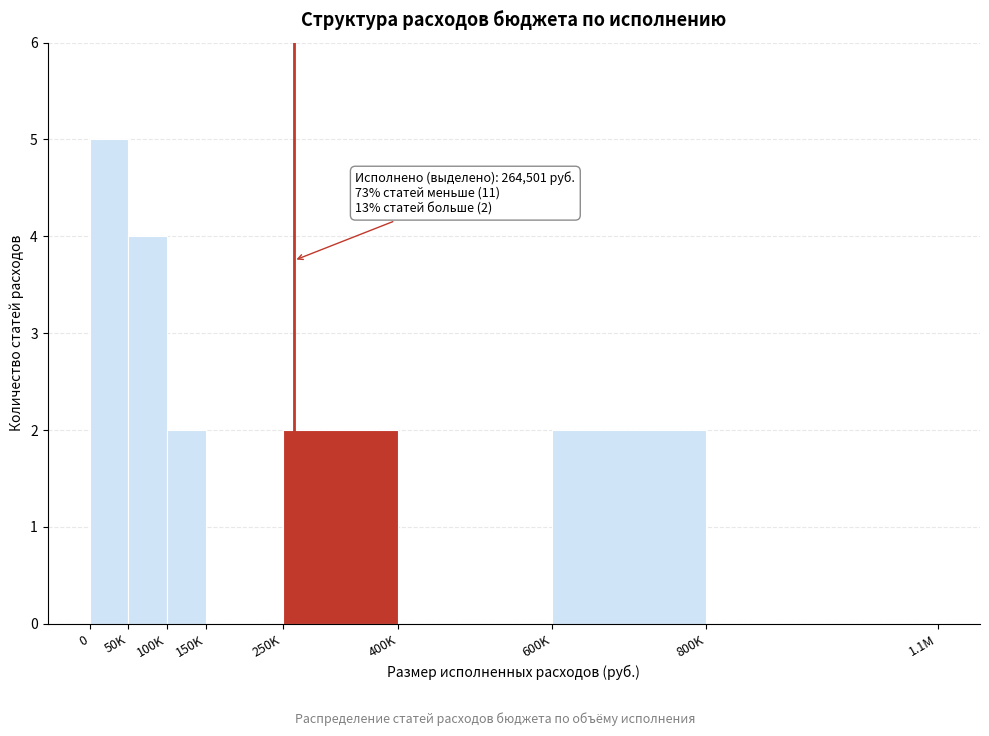

Reading left to right, list all the values displayed in this chart.

0=5	50K=4	100K=2	150K=0	250K=2	400K=0	600K=2	800K=0